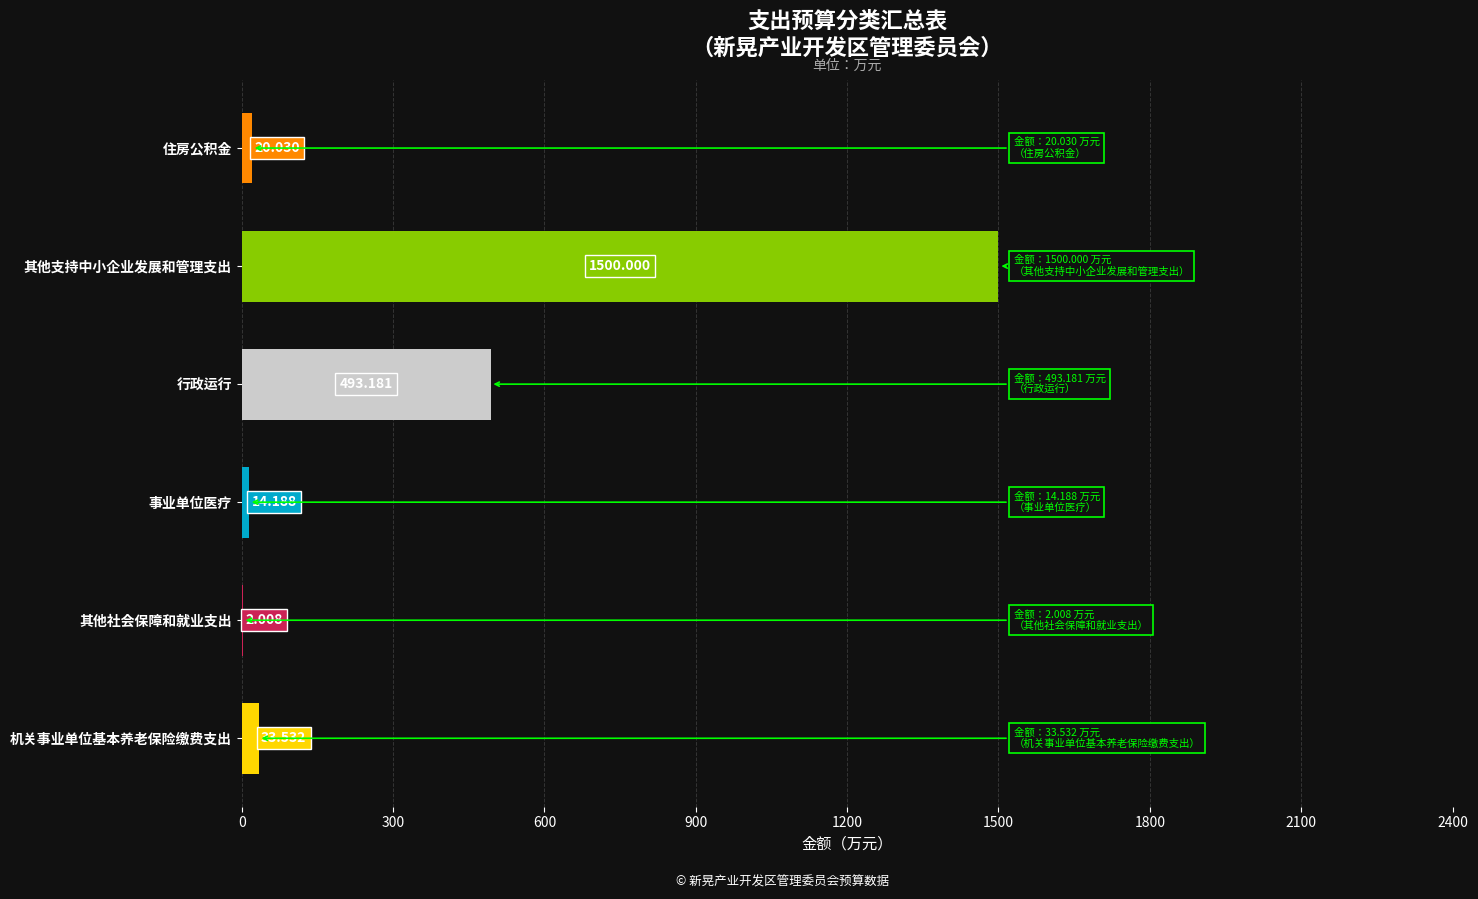

At which label is the value closest to 751?

行政运行